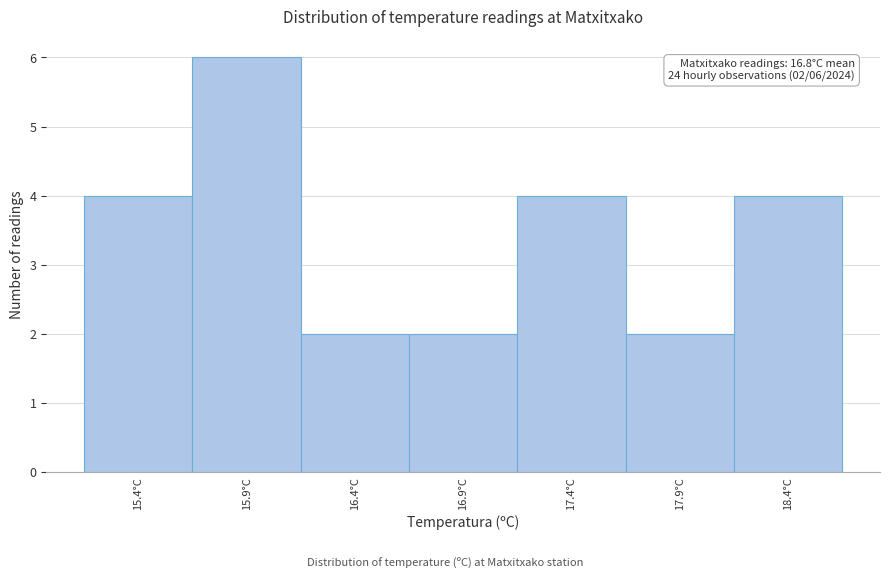

Over which range of the x-axis is the bar tallest?

15.65 to 16.15